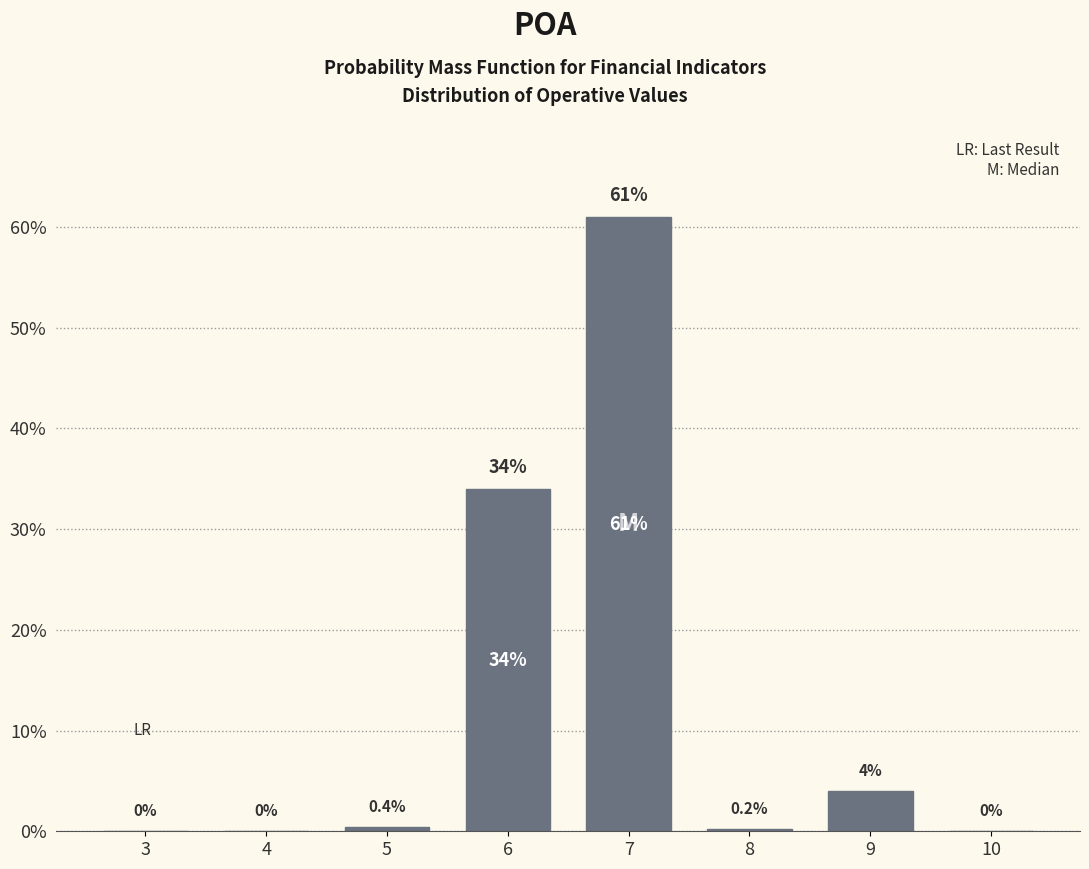

Reading right to left, what are all the values shown in this chart?

10=0.0	9=4.0	8=0.2	7=61.0	6=34.0	5=0.4	4=0.0	3=0.0